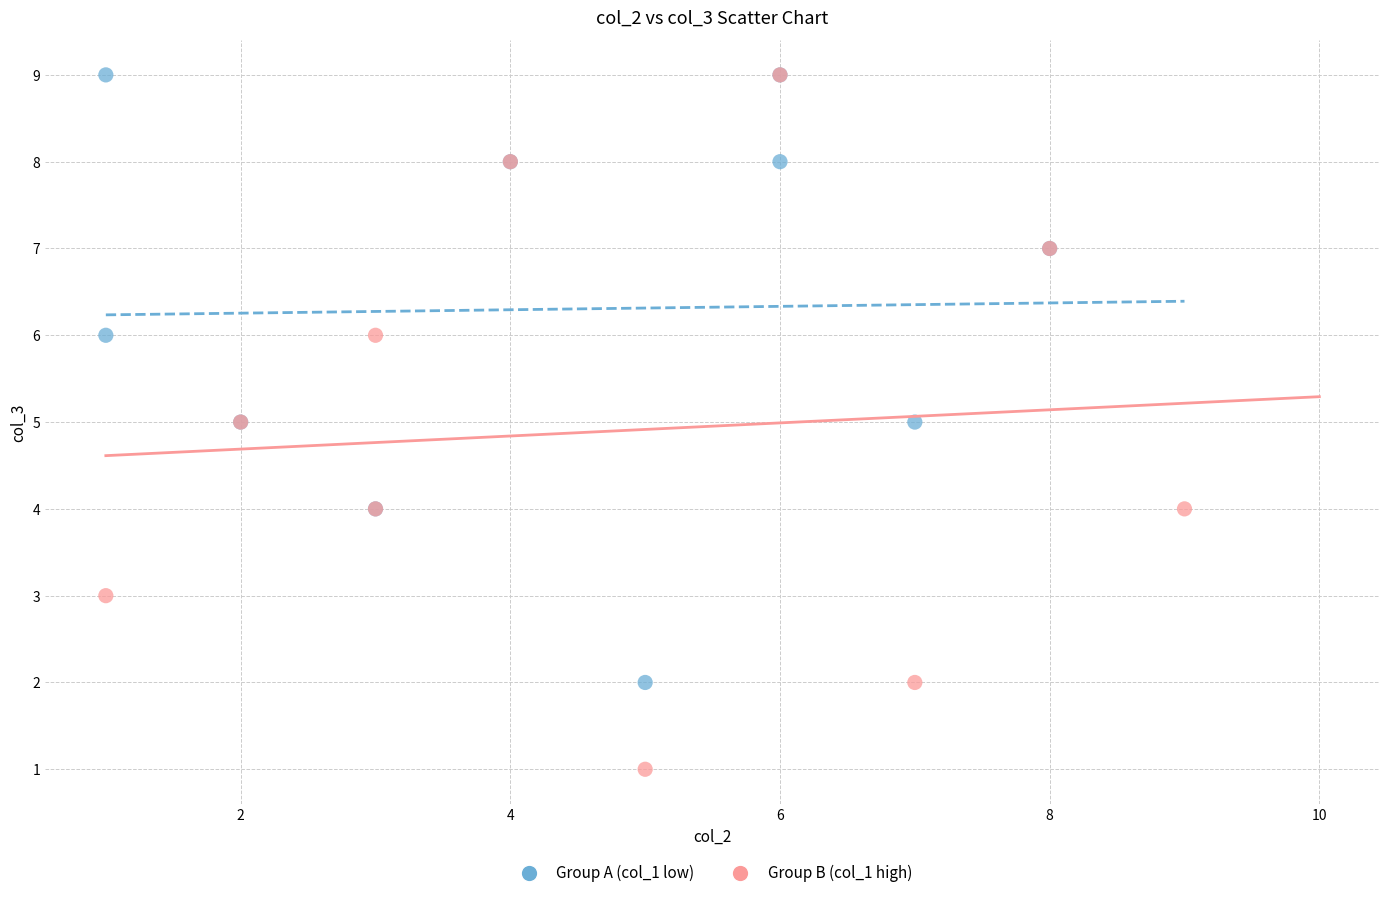

Which series contains the lowest Y value?

Group B (col_1 high)